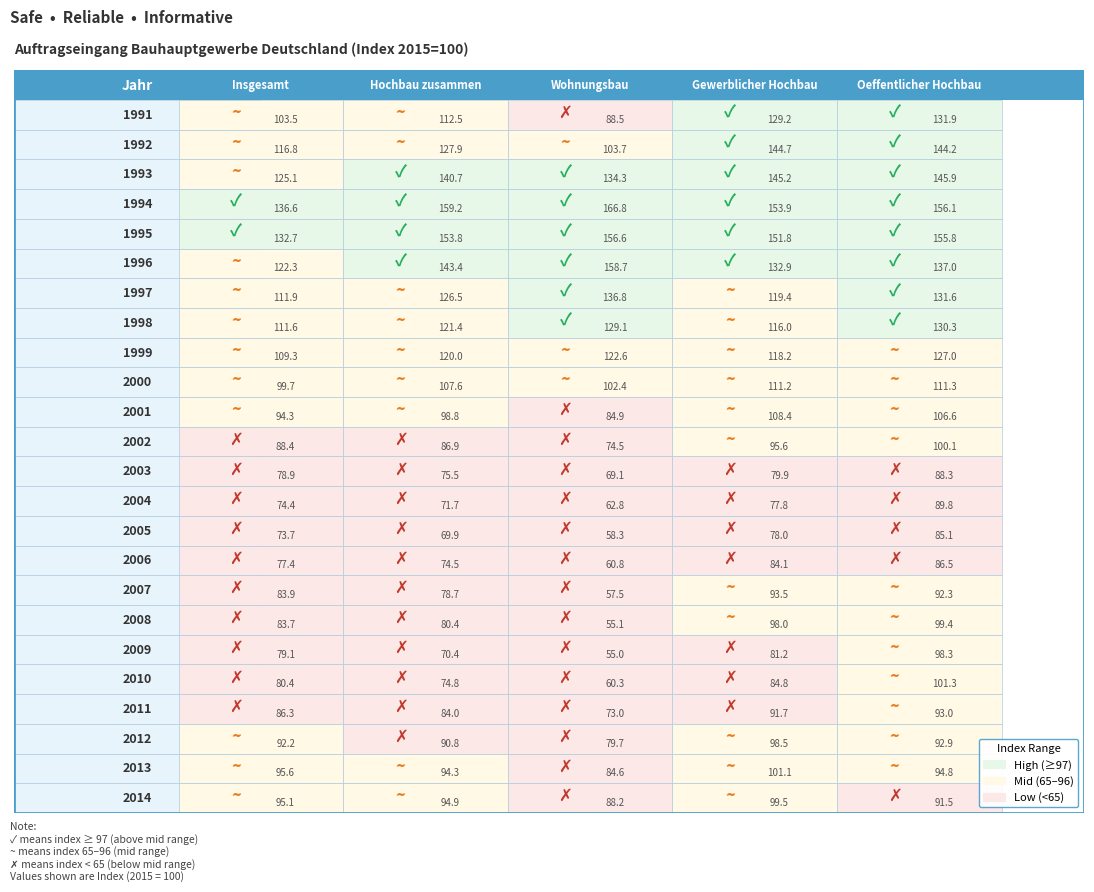

List the series in order of their overall mean, lowest first.

Wohnungsbau, Insgesamt, Hochbau zusammen, Gewerblicher Hochbau, Oeffentlicher Hochbau